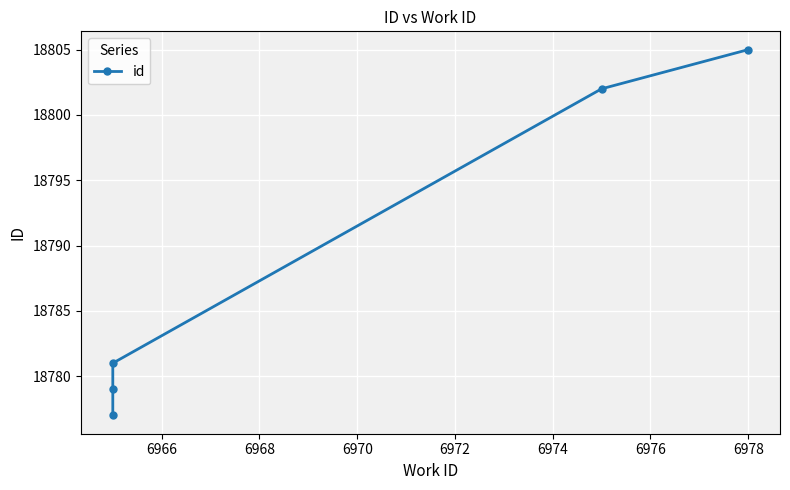

What is the value of the 2nd point from the left?

18779